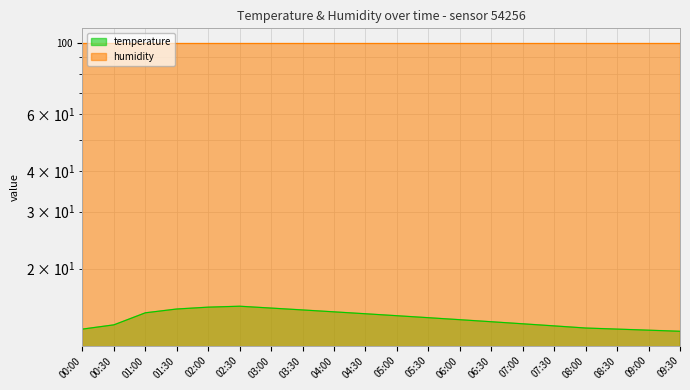

The value at 06:30 is 2.8. True or false?

False